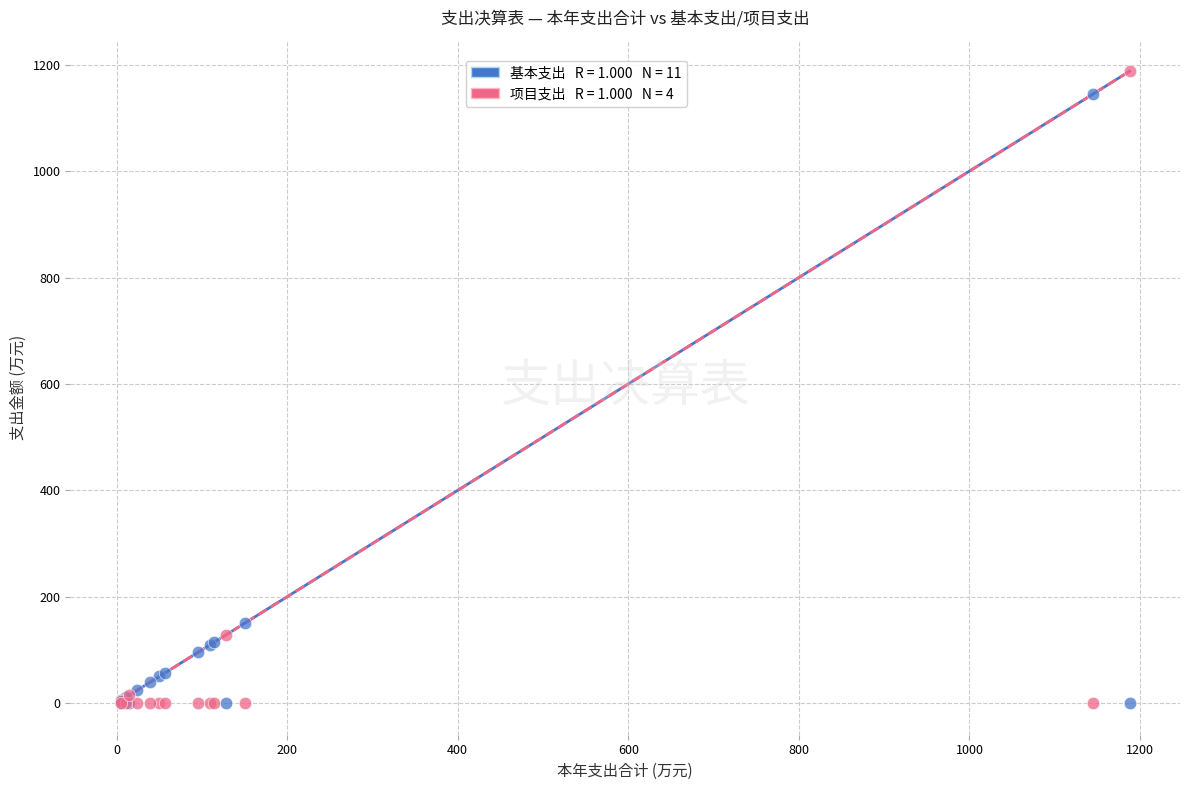

Across all series, what Y value is closest to 593?

150.8